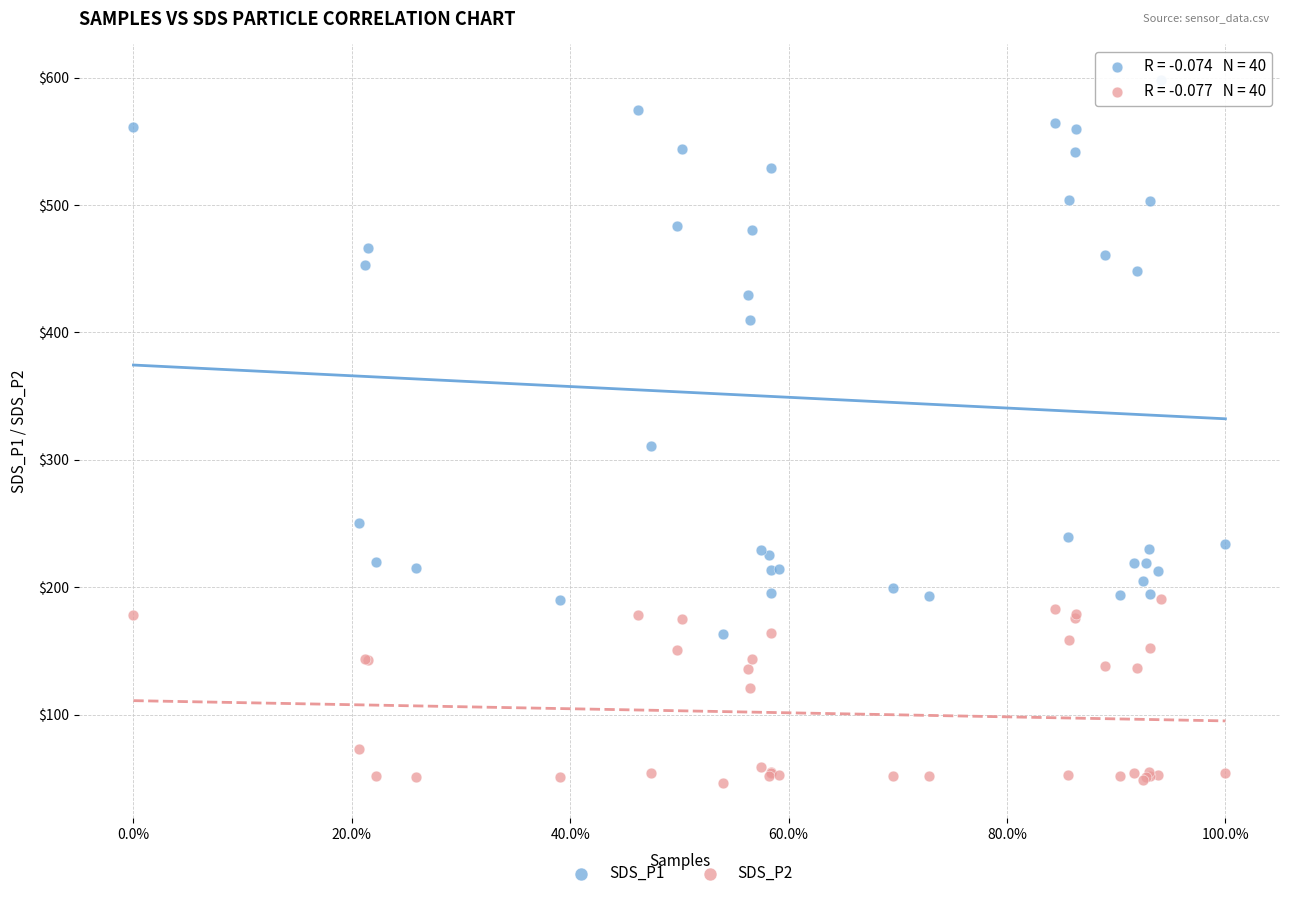

Across all series, what Y value is closest to 322?

310.9